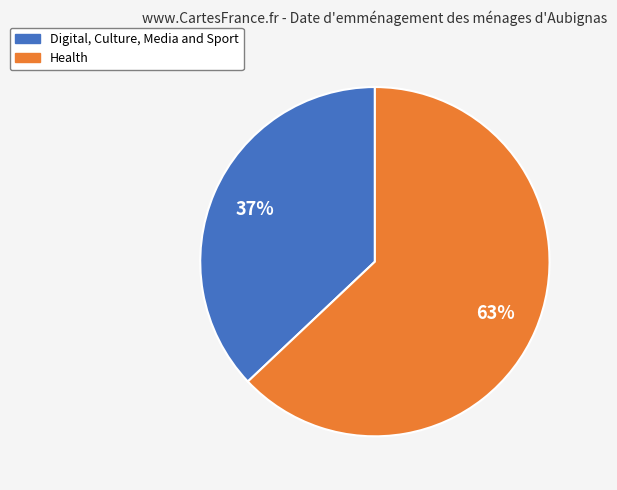

How many slices are in this pie chart?

2